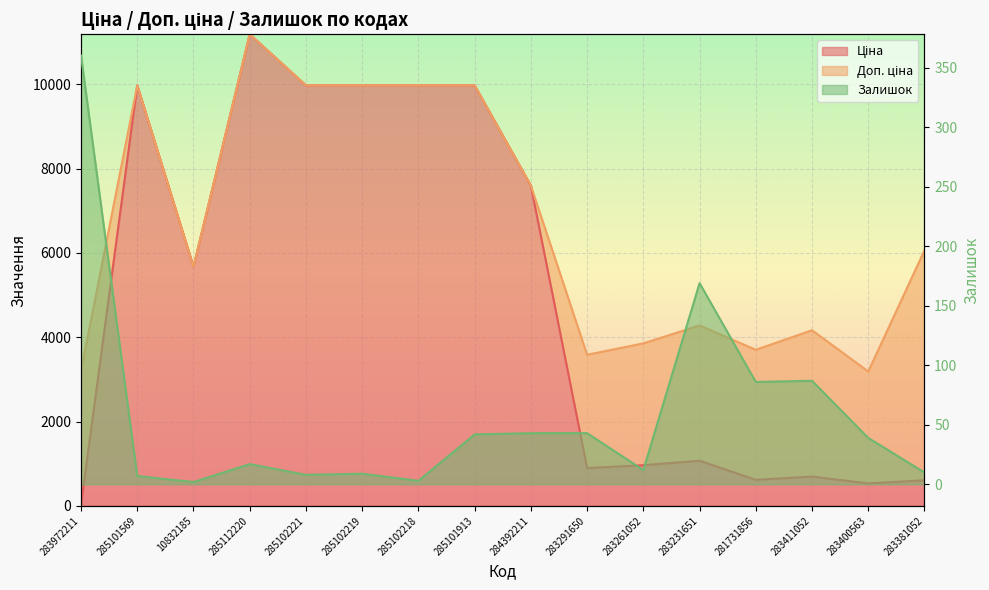

List the series in order of their overall mean, highest first.

Доп. ціна, Ціна, Залишок